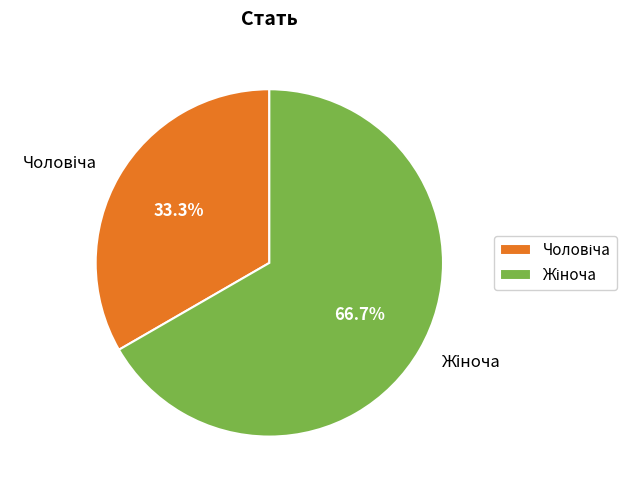

Does any single category account for the majority?

Yes